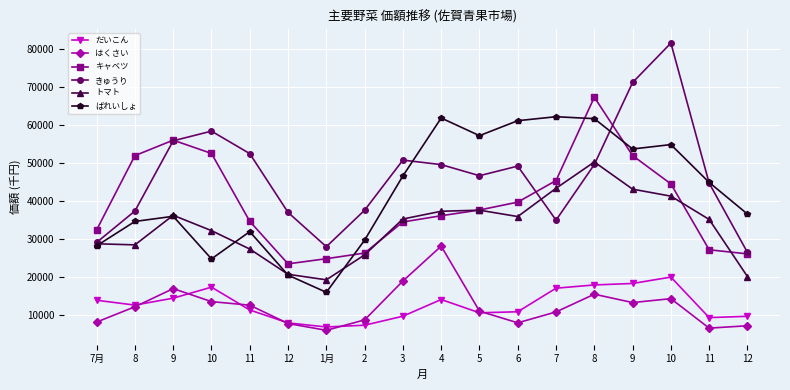

What is the difference between the maximum and minimum values in the トマト series?

30969